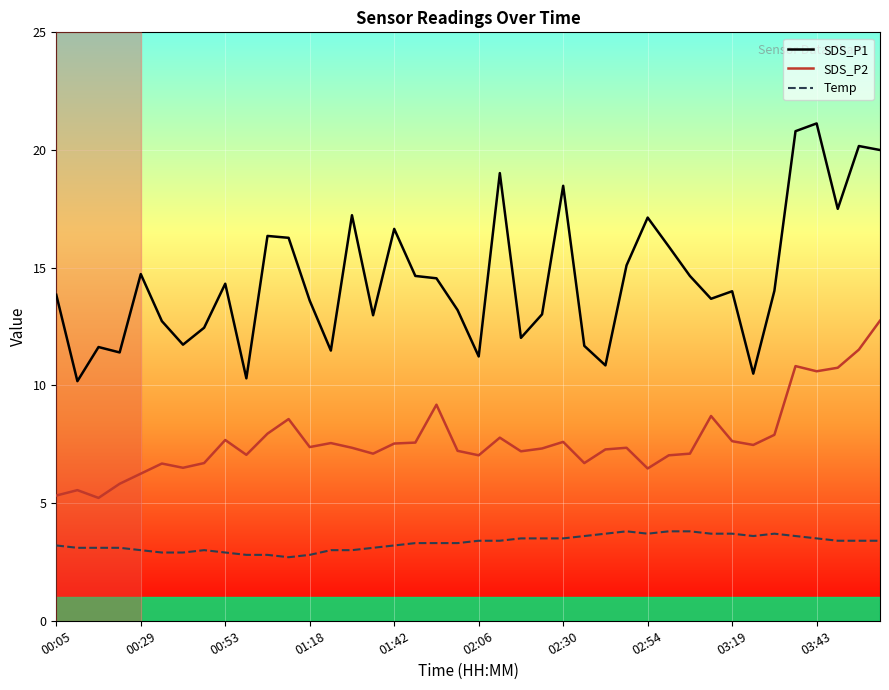

What is the total value across all series at 30?

25.6